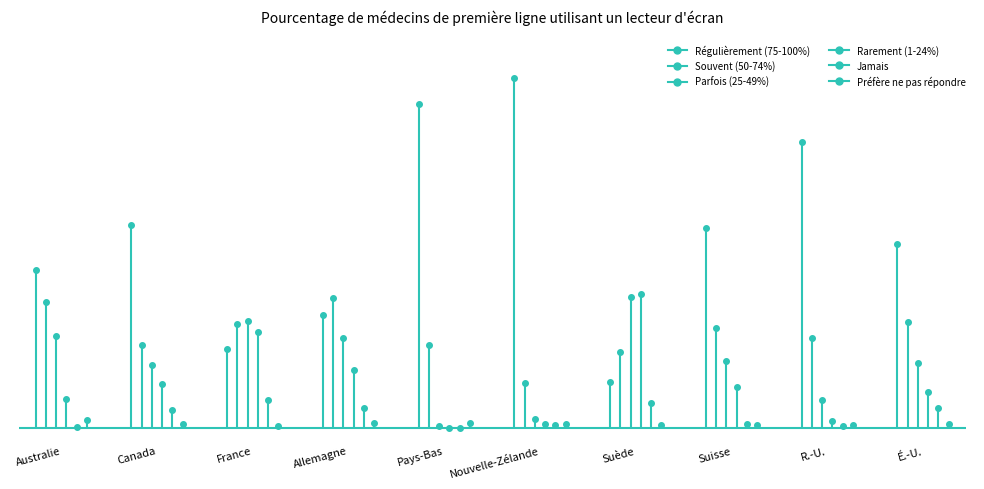

What is the label of the 6th point from the left?

Nouvelle-Zélande